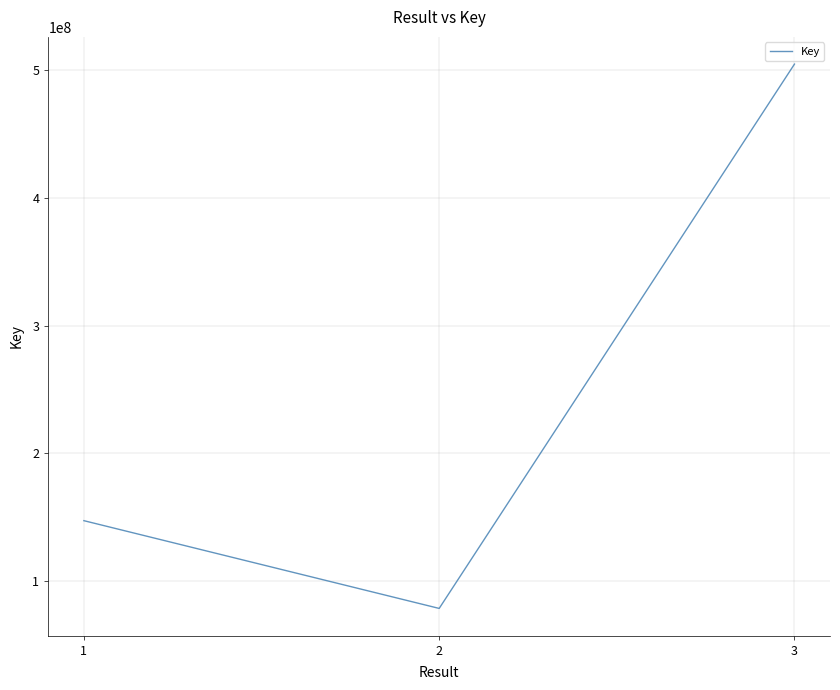

Reading right to left, what are all the values shown in this chart?

505002311	78523160	147277351